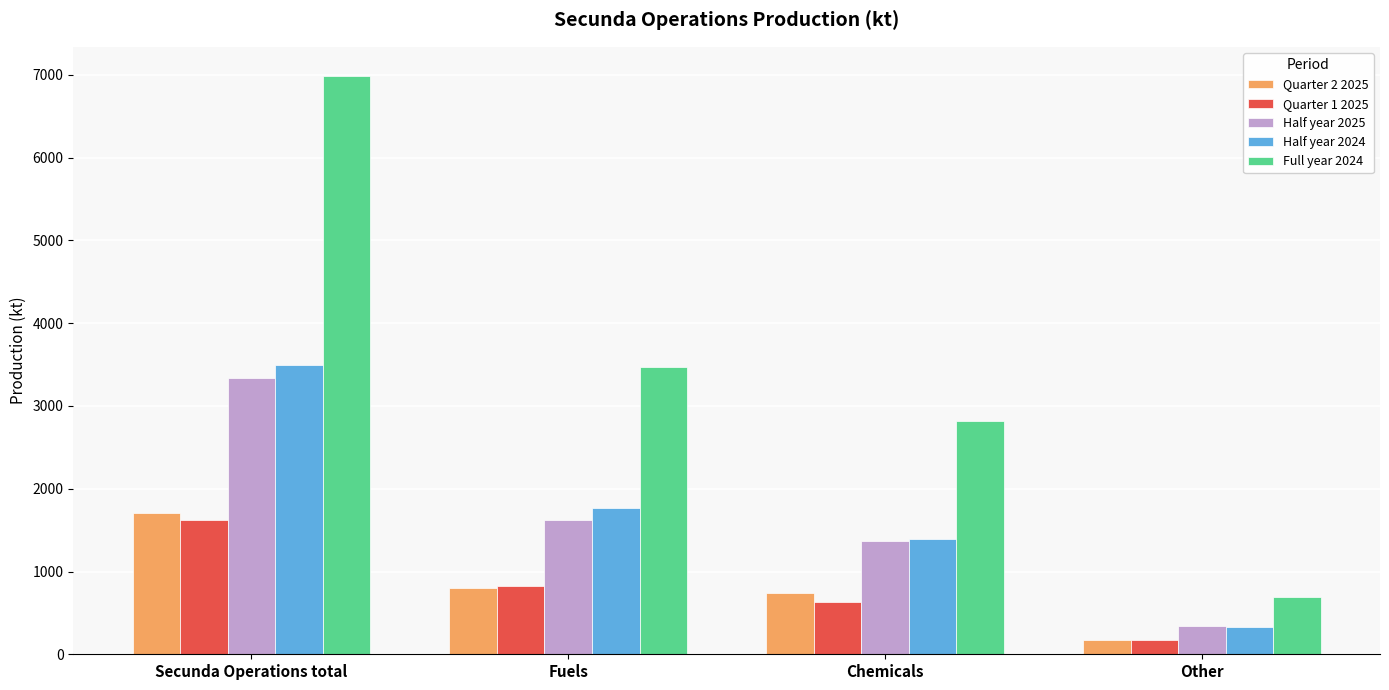

What value does the Half year 2024 series have at Secunda Operations total?

3497